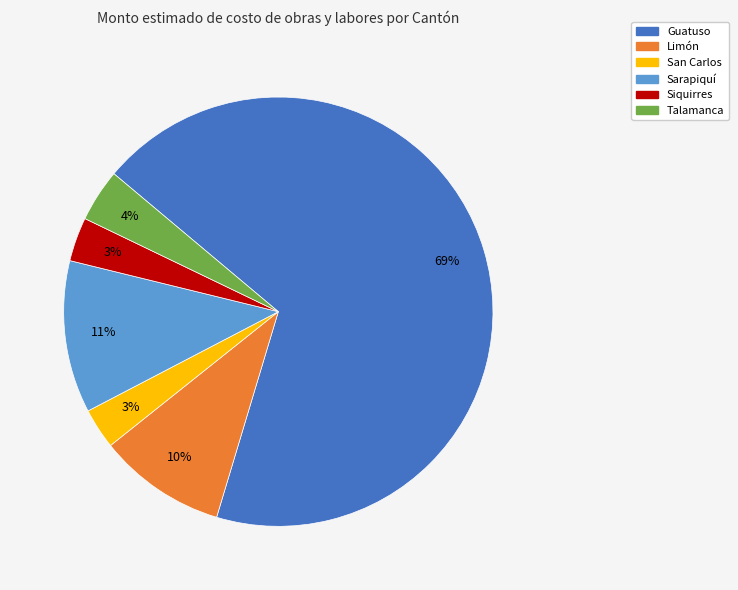

How many slices are in this pie chart?

6